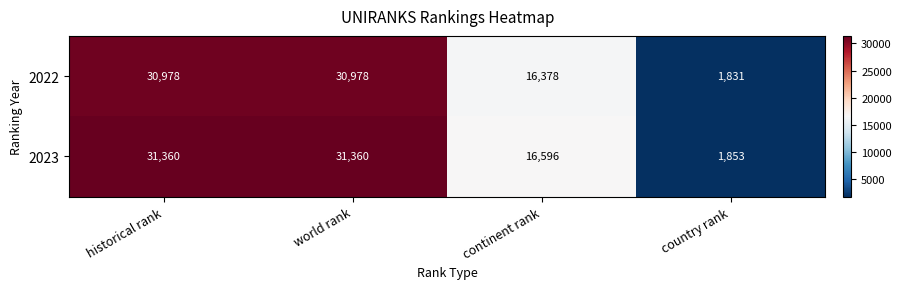

True or false: 2023 has a value of 16596 at continent rank.

True